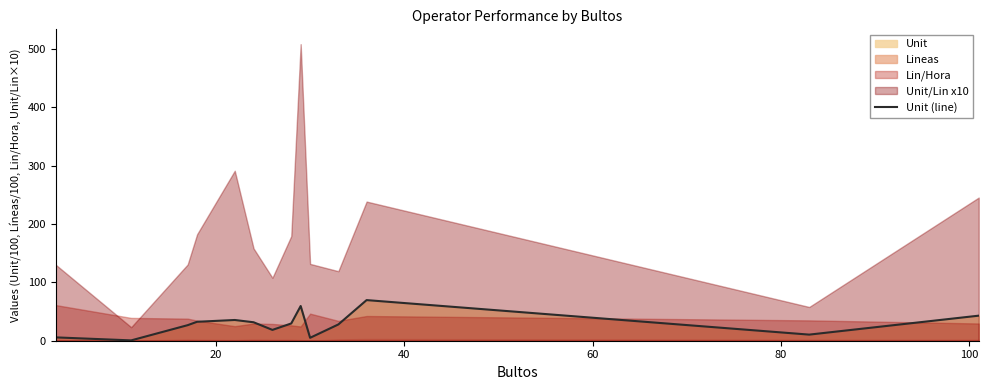

What is the difference between the maximum and minimum values?

69.0